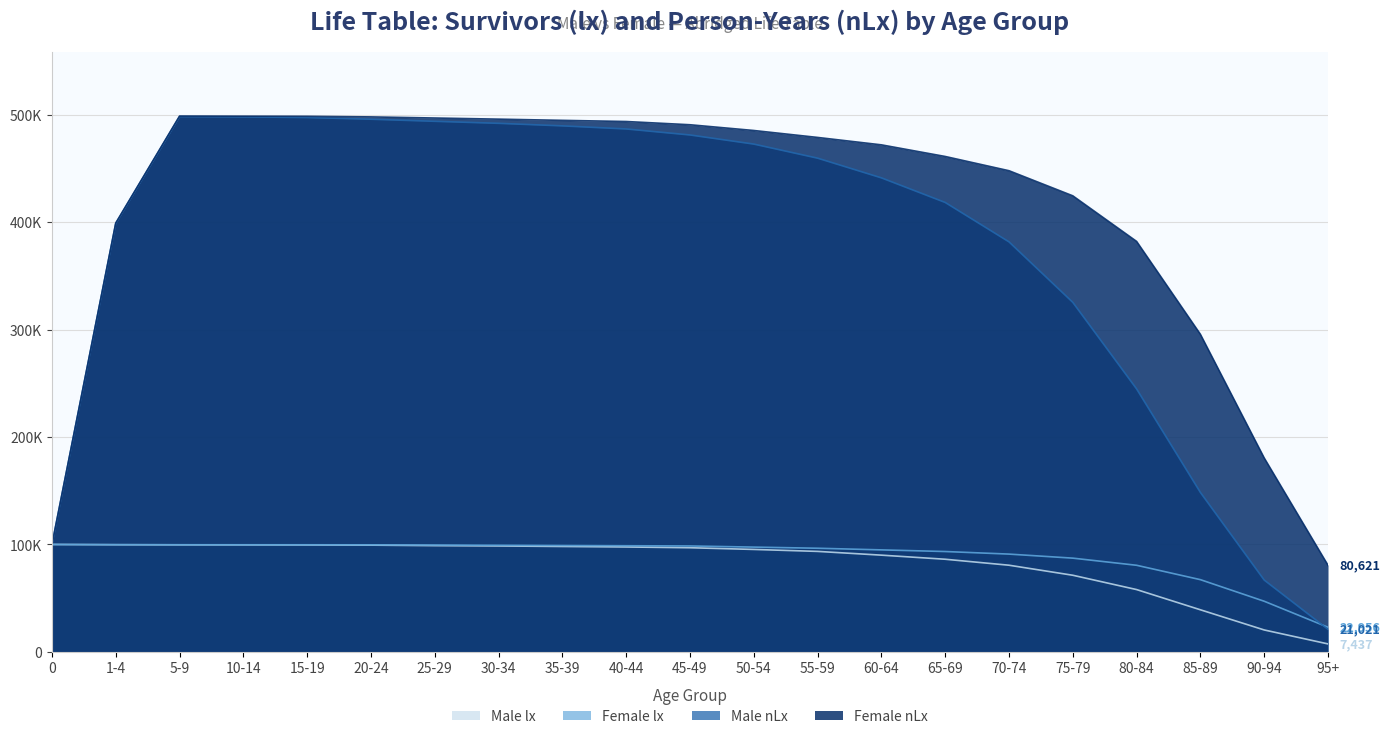

Which series has the largest total across all categories?

Female nLx